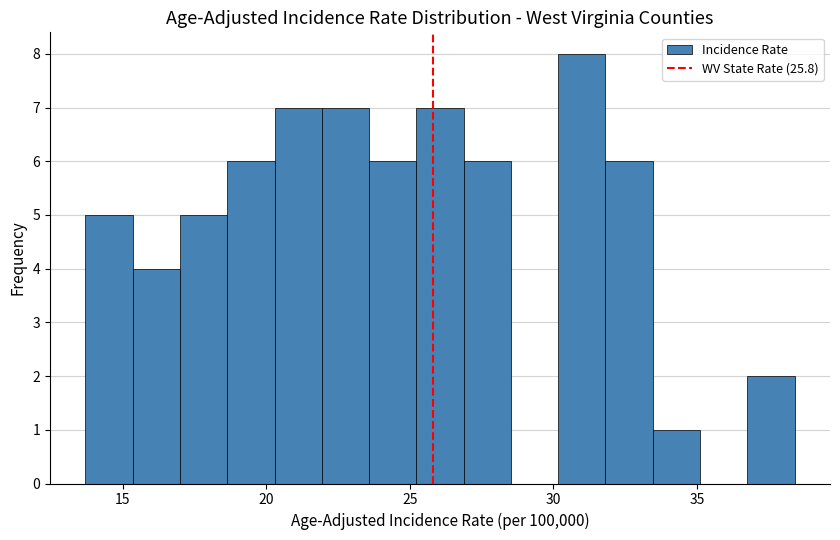

Around what value on the x-axis is the tallest bar? Give the approximate position of its centre, as read against the axis.

31.0